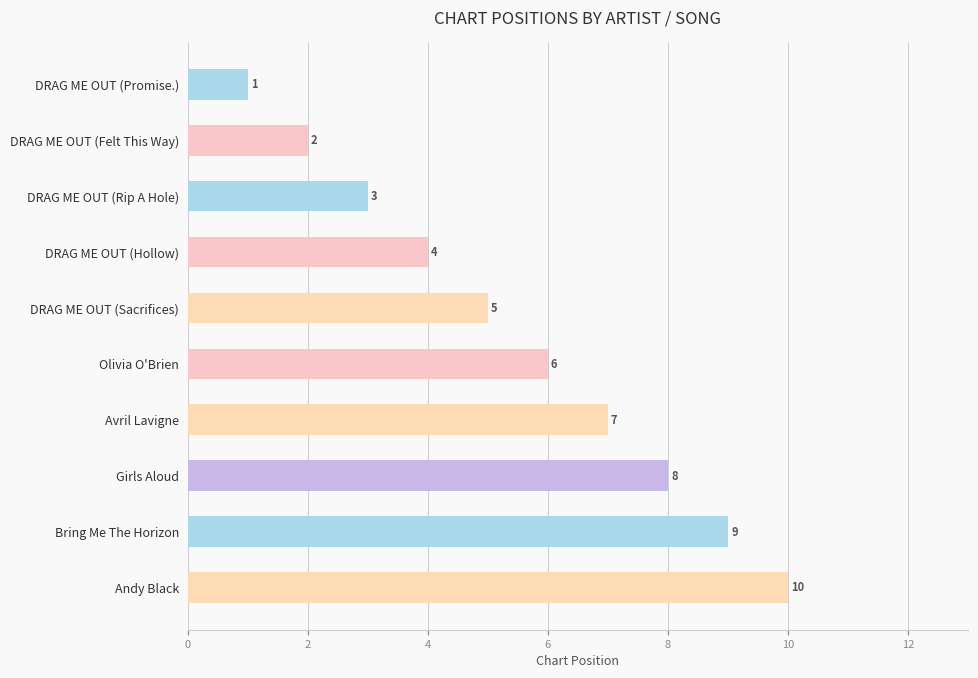

List the labels in order of value, smallest first.

DRAG ME OUT (Promise.), DRAG ME OUT (Felt This Way), DRAG ME OUT (Rip A Hole), DRAG ME OUT (Hollow), DRAG ME OUT (Sacrifices), Olivia O'Brien, Avril Lavigne, Girls Aloud, Bring Me The Horizon, Andy Black